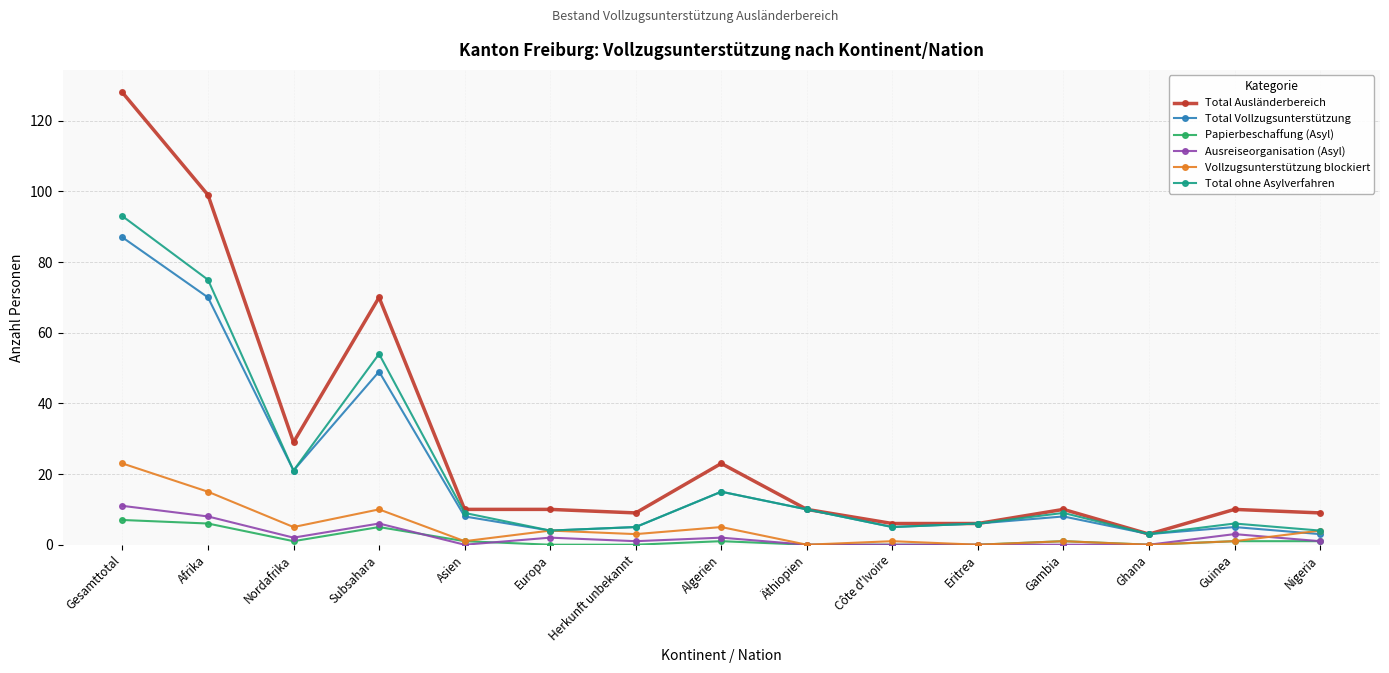

True or false: Vollzugsunterstützung blockiert has a value of 23 at Gesamttotal.

True